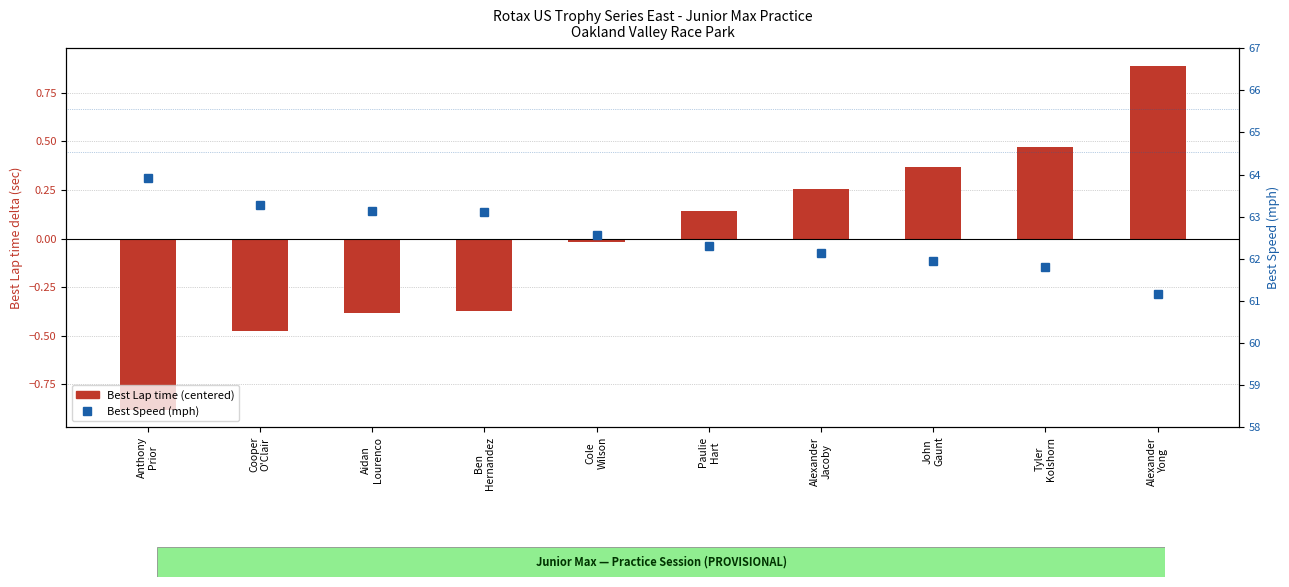

How many data points does each series have?

10